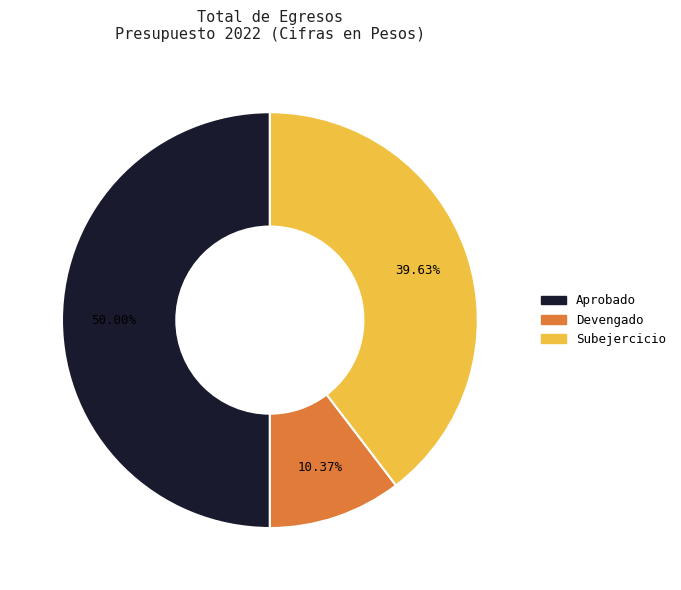

Is it true that Devengado is 10% of the pie?

True